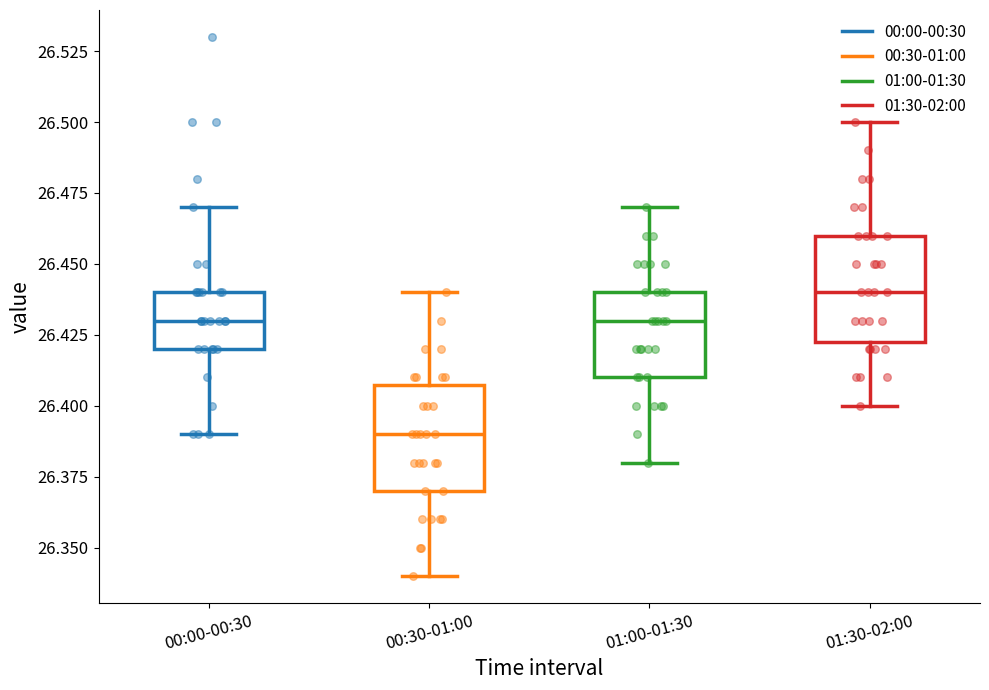

Reading left to right, transcribe this box plot: for each box, give where its median line is, the range the box spans, and where its two whiskers end, as read against the y-axis. The values are not printed on the chart, so give them approximately, as read against the axis.

00:00-00:30: median 26.430, box 26.420 to 26.440, whiskers 26.390 to 26.470
00:30-01:00: median 26.390, box 26.370 to 26.410, whiskers 26.340 to 26.440
01:00-01:30: median 26.430, box 26.410 to 26.440, whiskers 26.380 to 26.470
01:30-02:00: median 26.440, box 26.425 to 26.460, whiskers 26.400 to 26.500